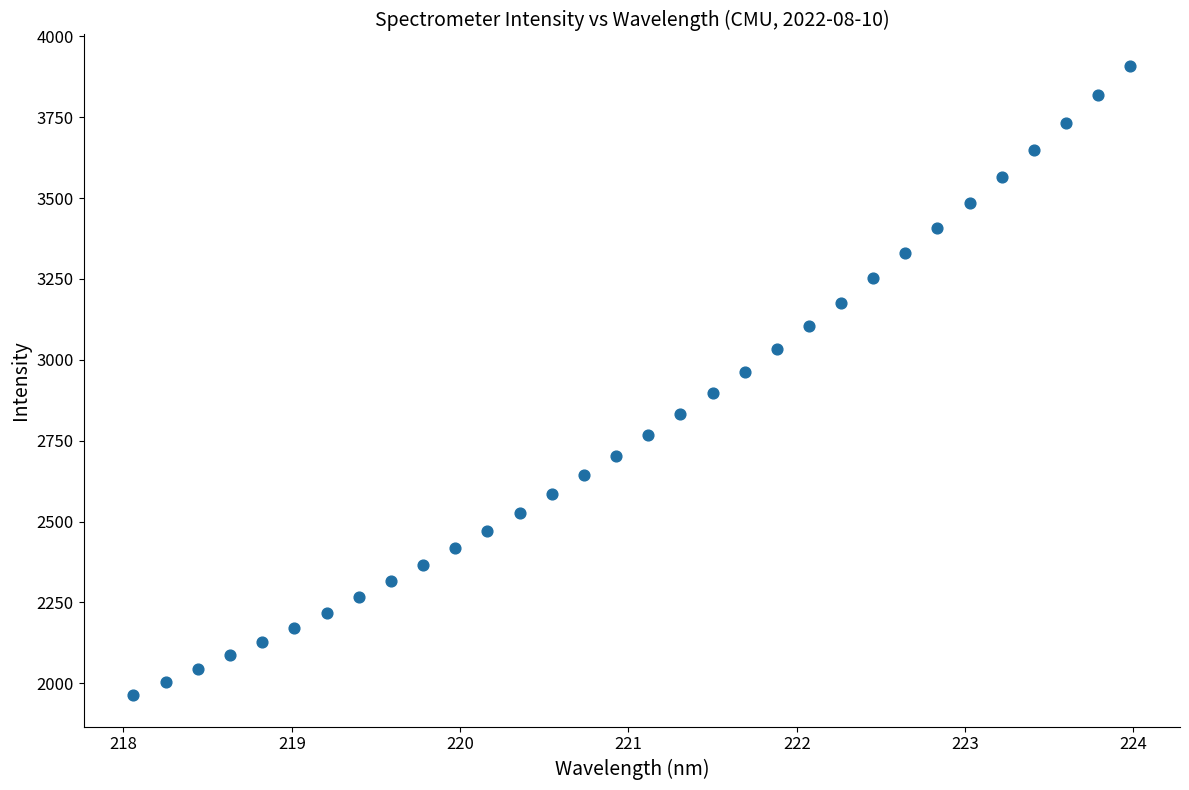

What is the range of X values (max minus min)?

5.9